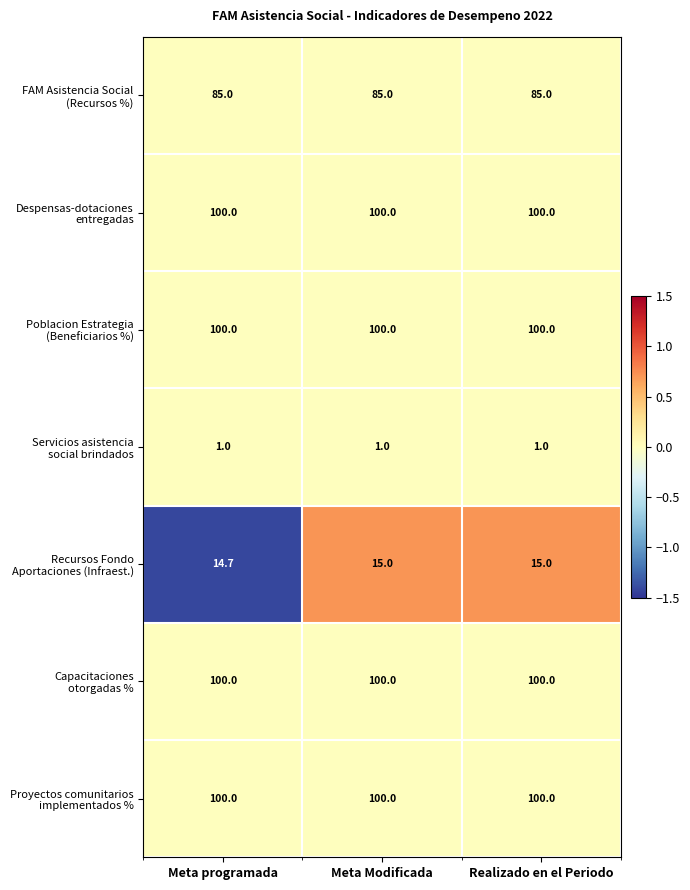

What is the total value across all series at Meta programada?

500.7